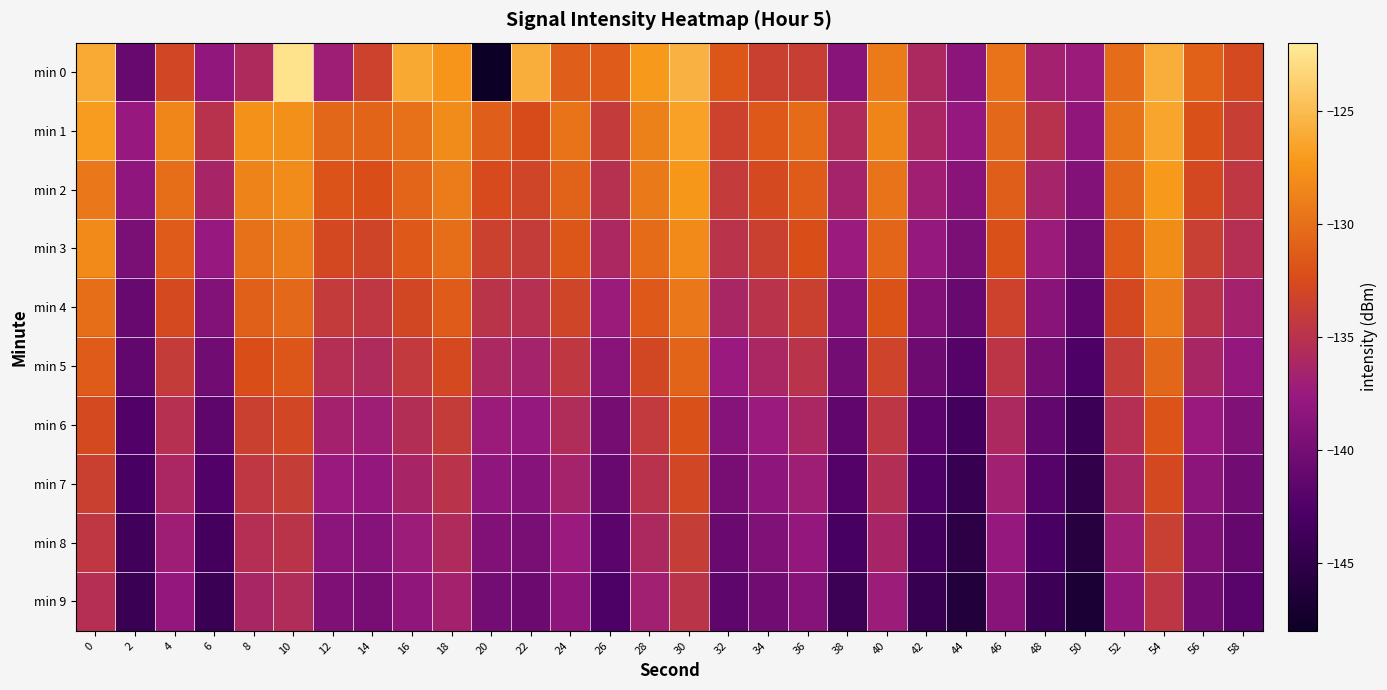

Rank the series by their maximum value, from highest to lowest.

min 0, min 1, min 2, min 3, min 4, min 5, min 6, min 7, min 8, min 9